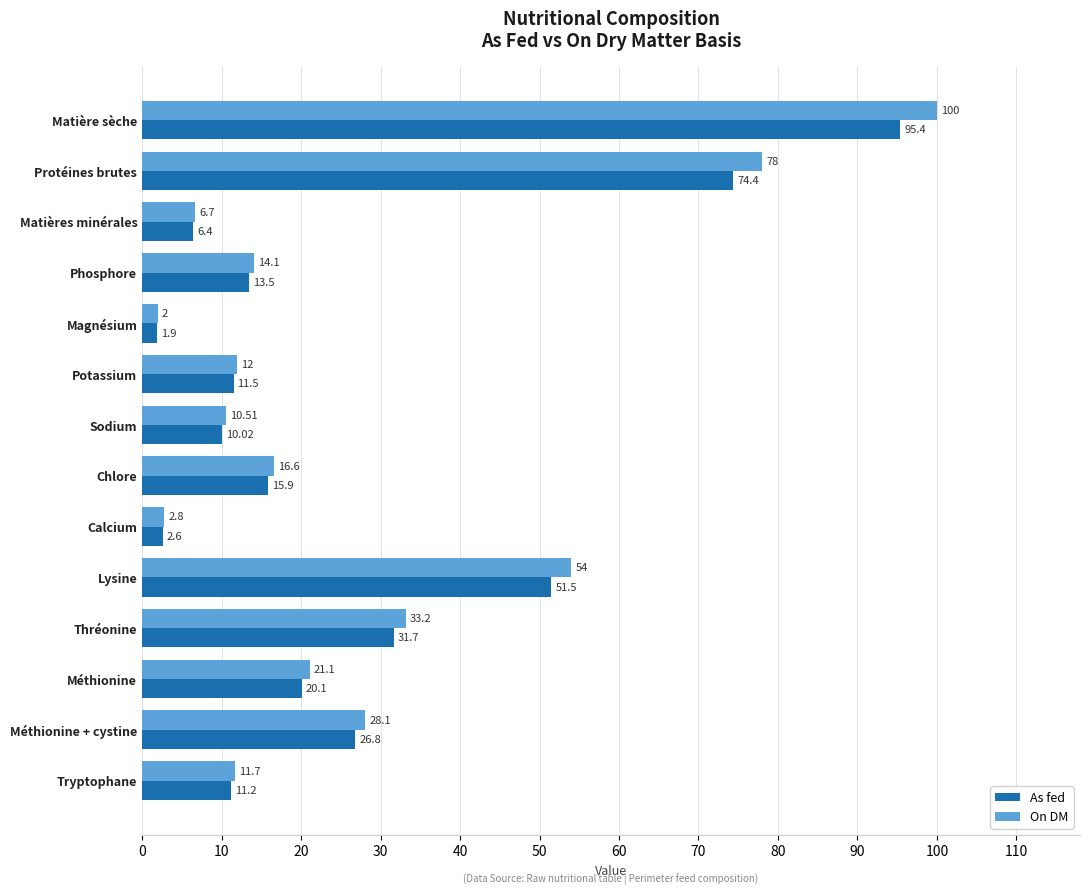

Between Phosphore and Sodium, which series saw the biggest shift?

On DM